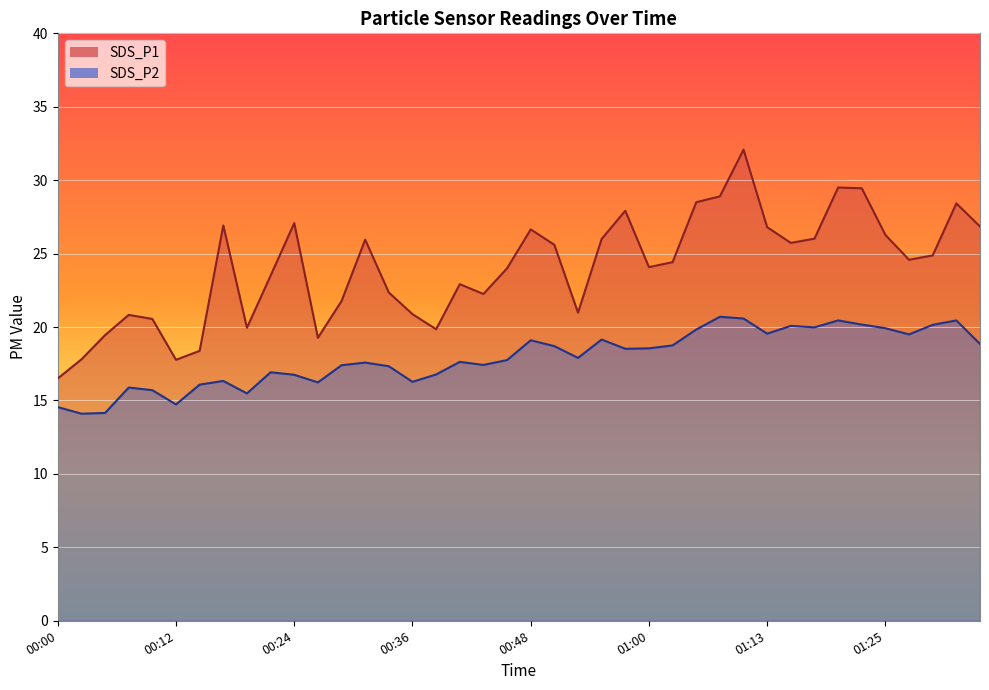

True or false: SDS_P2 has more than 2 interior local peaks.

True